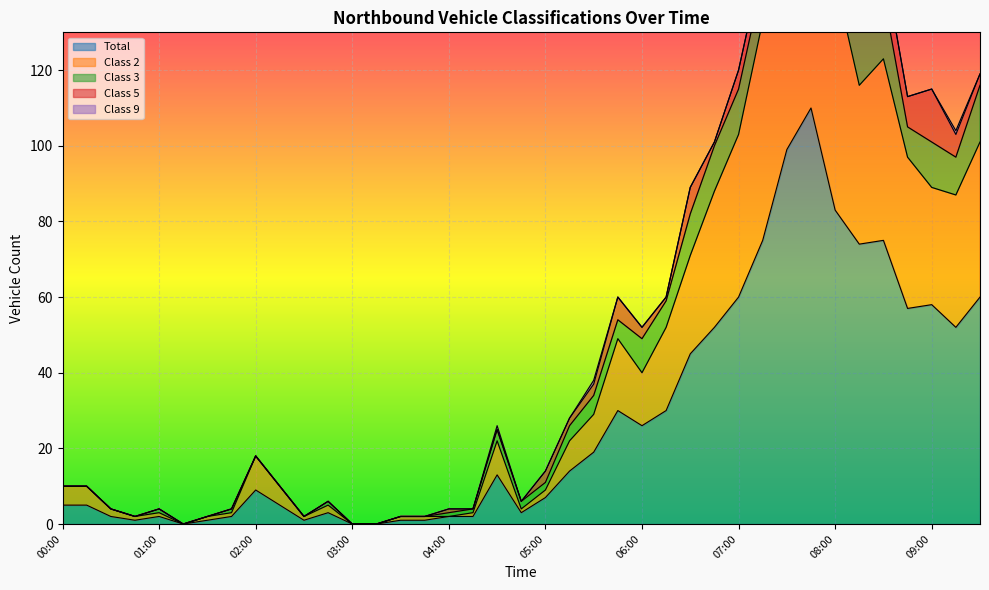

The Total series shows 15 at 02:00. True or false?

False